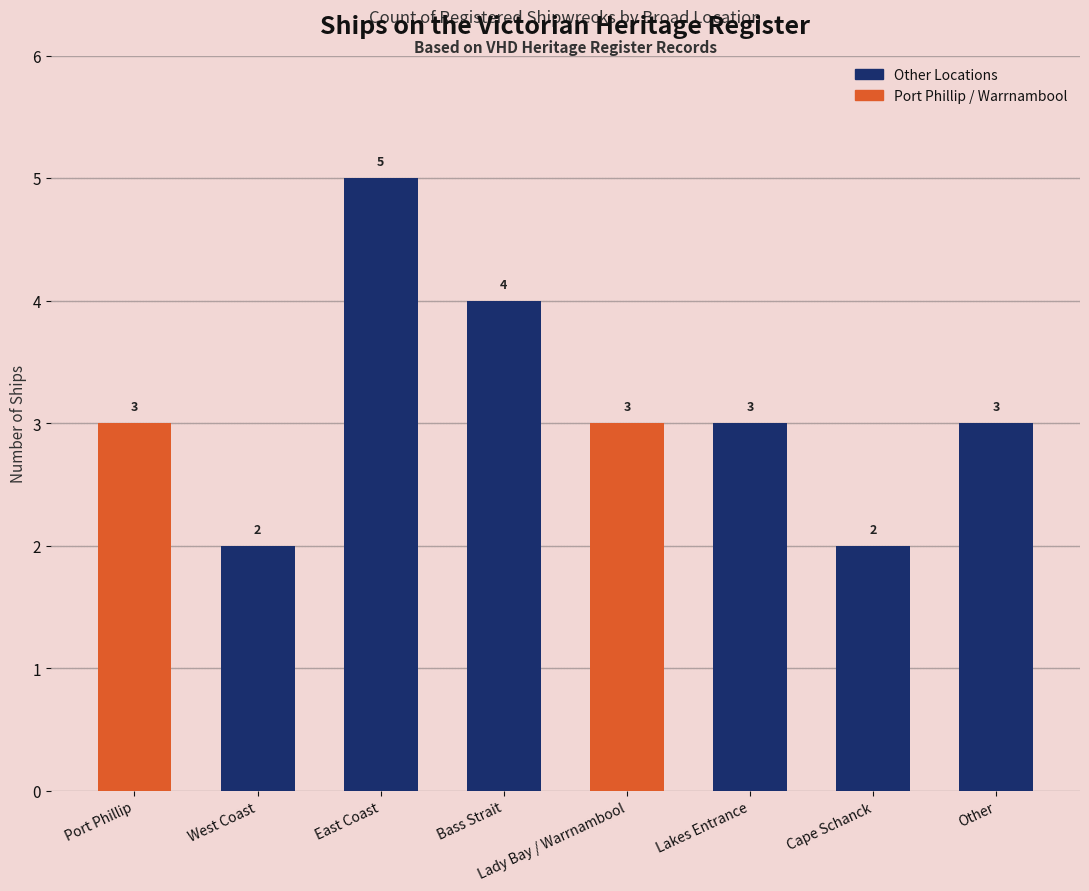

What is the label of the 4th bar from the right?

Lady Bay / Warrnambool